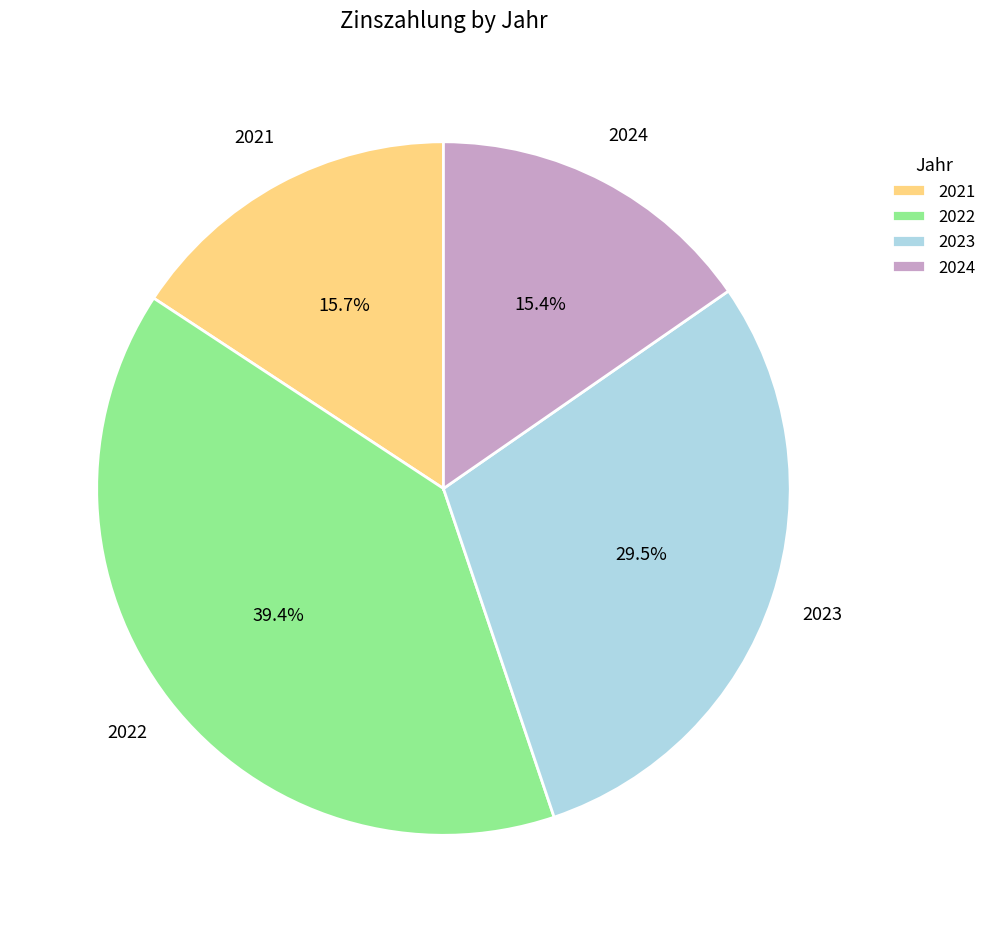

To the nearest percent, what is the difference between the 2024 and 2022 slice percentages?

24%